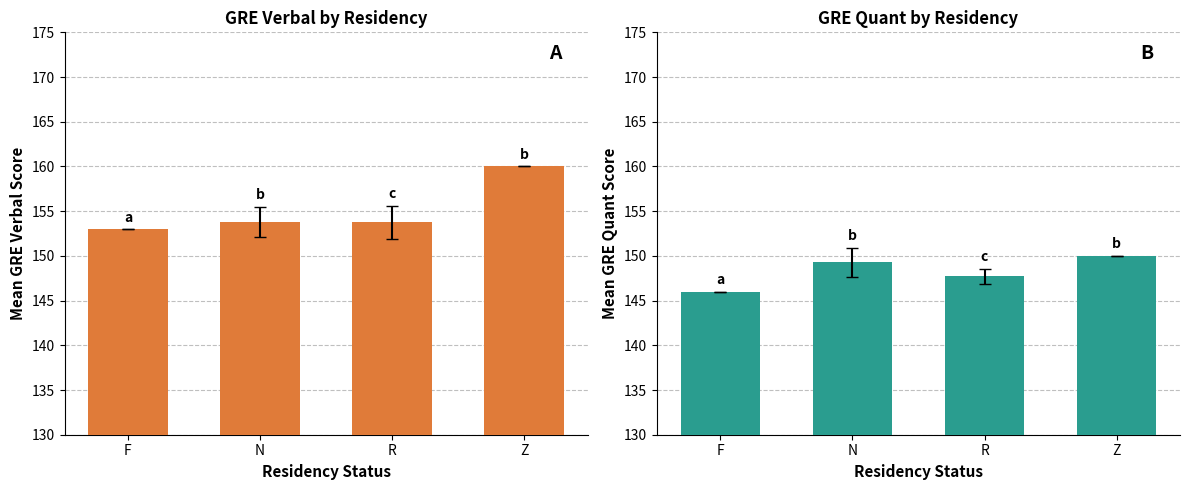

What is the approximate value of GRE Verbal at R?

153.7